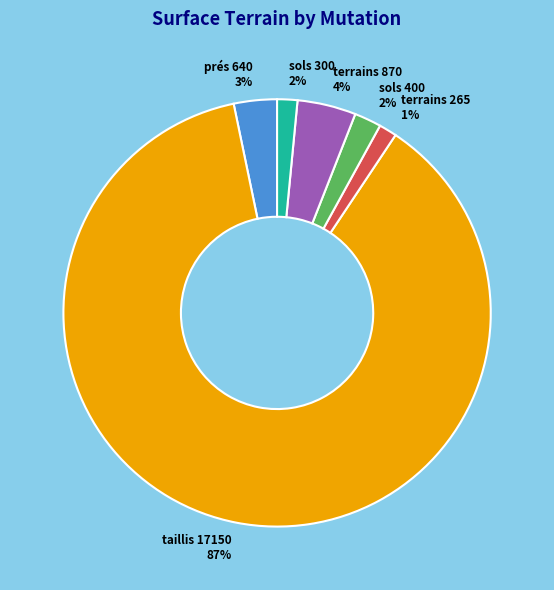

What percentage is the terrains 870 slice, to the nearest percent?

4%